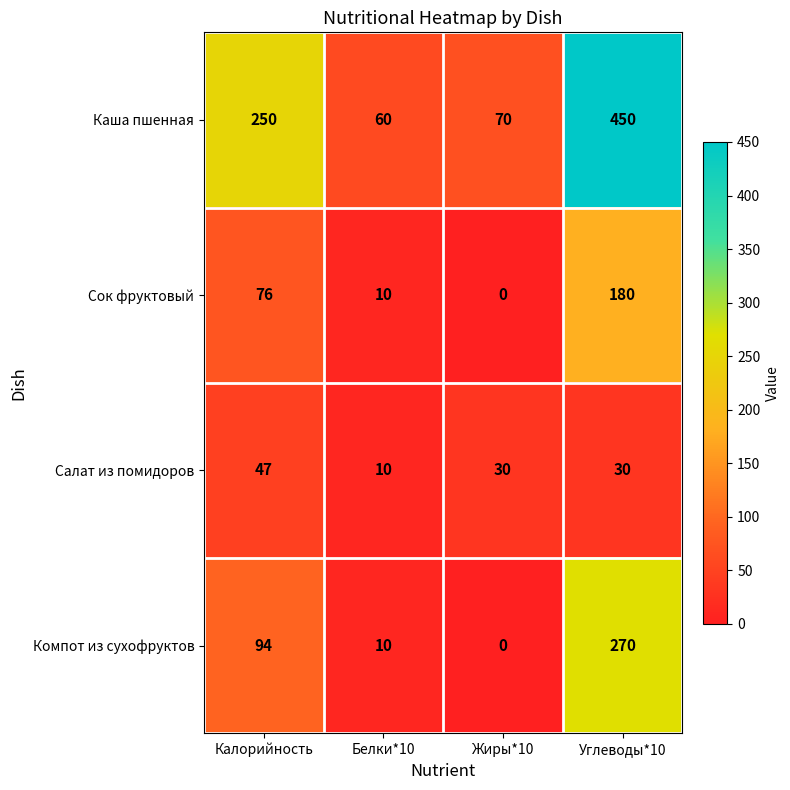

What is the approximate value of Салат из помидоров at Углеводы*10, to the nearest 5?

30